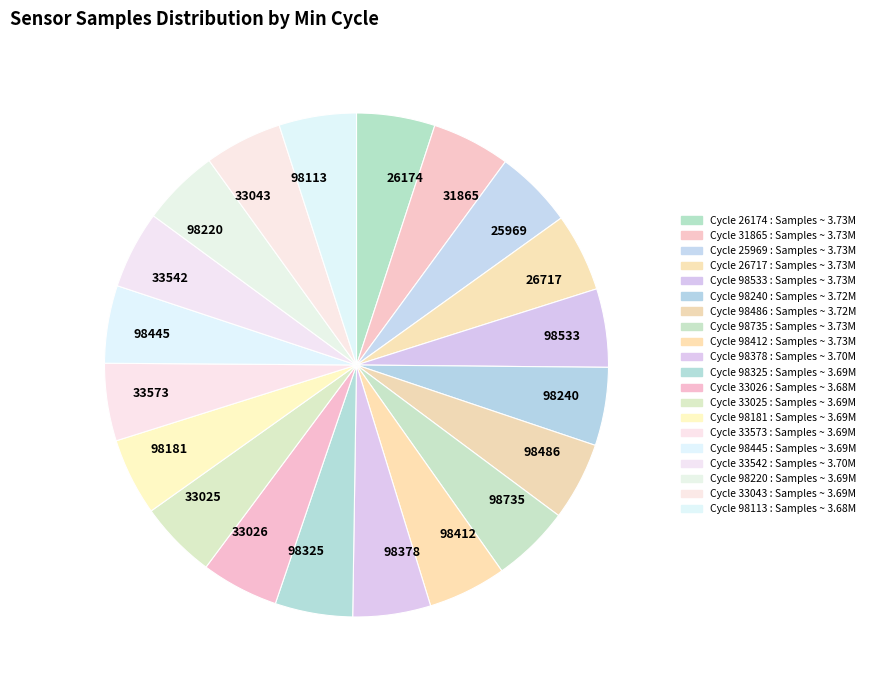

True or false: 31865 accounts for 13% of the total.

False